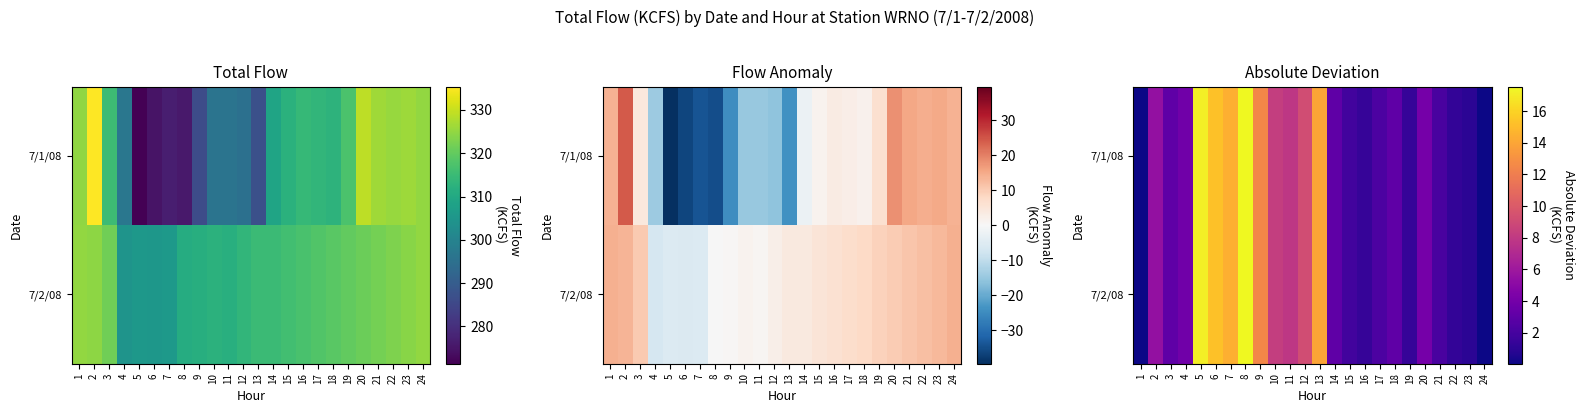

What is the difference between the second highest and minimum values in the 7/2/08 series?

17.1